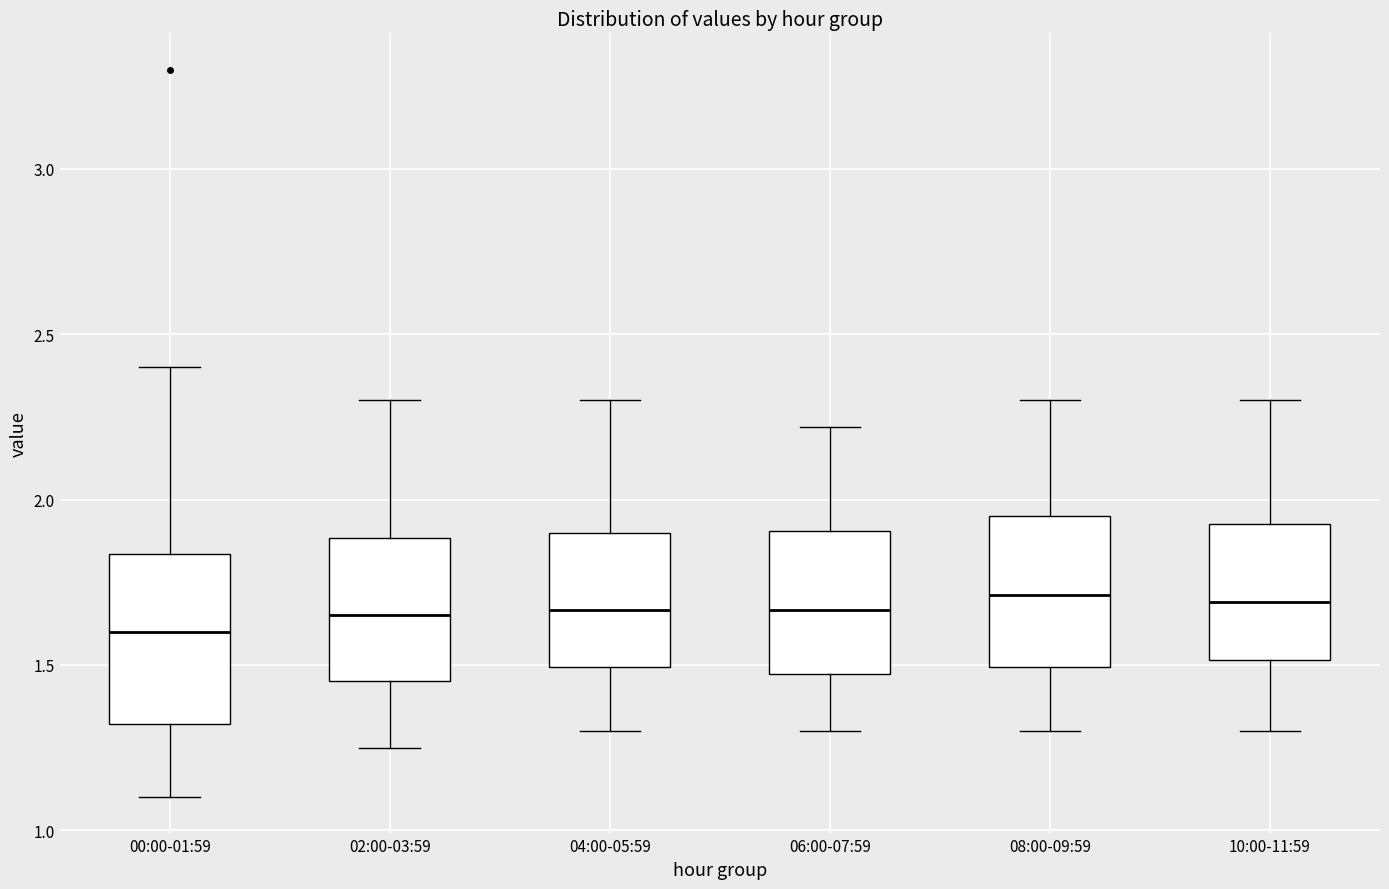

Where is the lower edge of the box for 04:00-05:59 on the y-axis? The values are not printed on the chart, so give them approximately, as read against the axis.

1.50